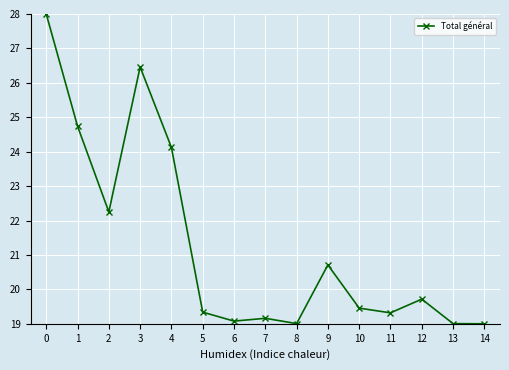

What is the change in value from 2 to 11?

-2.9